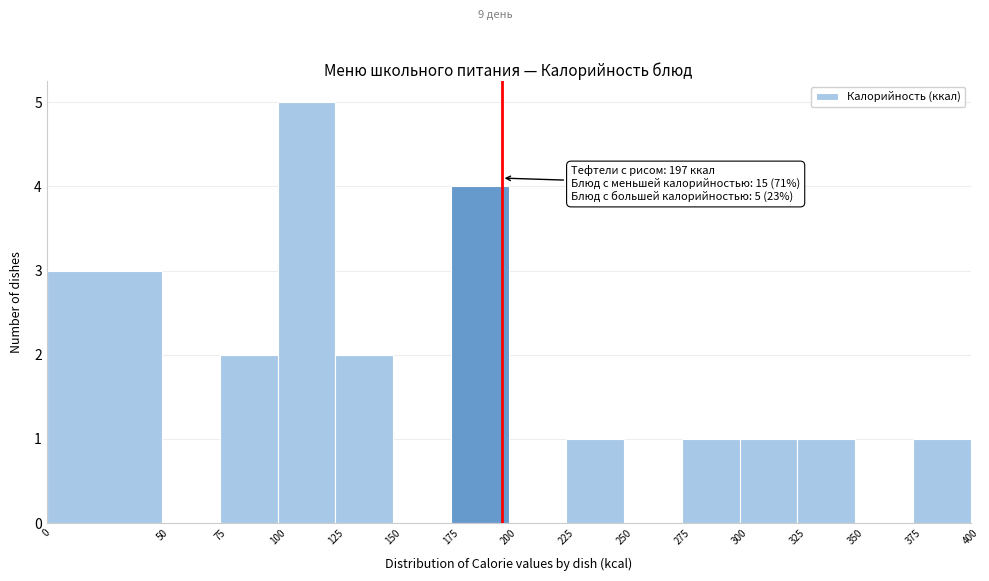

Which range on the x-axis has the tallest bar?

100 to 125